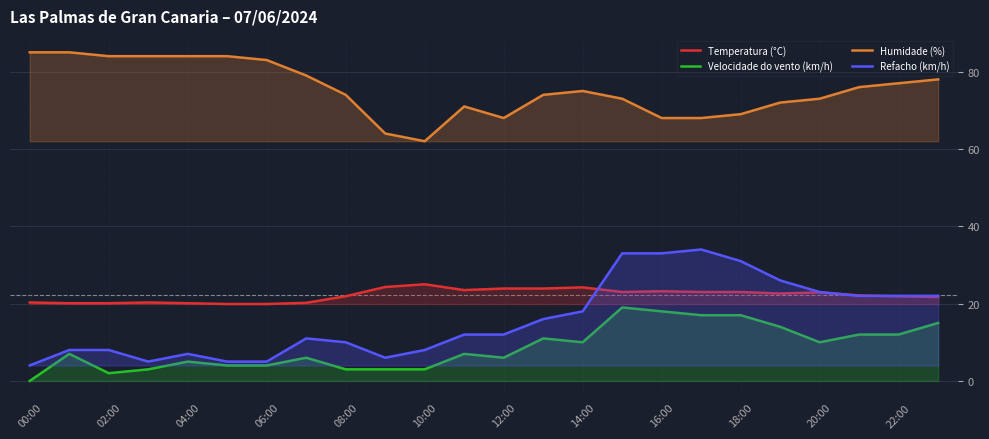

Reading right to left, extract all data points from this chart.

Temperatura (°C): 21.7	21.9	22.1	22.9	22.6	23.0	23.0	23.2	23.0	24.2	23.9	23.9	23.5	25.0	24.3	21.9	20.2	19.9	19.9	20.1	20.3	20.1	20.1	20.3
Velocidade do vento (km/h): 15.0	12.0	12.0	10.0	14.0	17.0	17.0	18.0	19.0	10.0	11.0	6.0	7.0	3.0	3.0	3.0	6.0	4.0	4.0	5.0	3.0	2.0	7.0	0.0
Humidade (%): 78.0	77.0	76.0	73.0	72.0	69.0	68.0	68.0	73.0	75.0	74.0	68.0	71.0	62.0	64.0	74.0	79.0	83.0	84.0	84.0	84.0	84.0	85.0	85.0
Refacho (km/h): 22.0	22.0	22.0	23.0	26.0	31.0	34.0	33.0	33.0	18.0	16.0	12.0	12.0	8.0	6.0	10.0	11.0	5.0	5.0	7.0	5.0	8.0	8.0	4.0